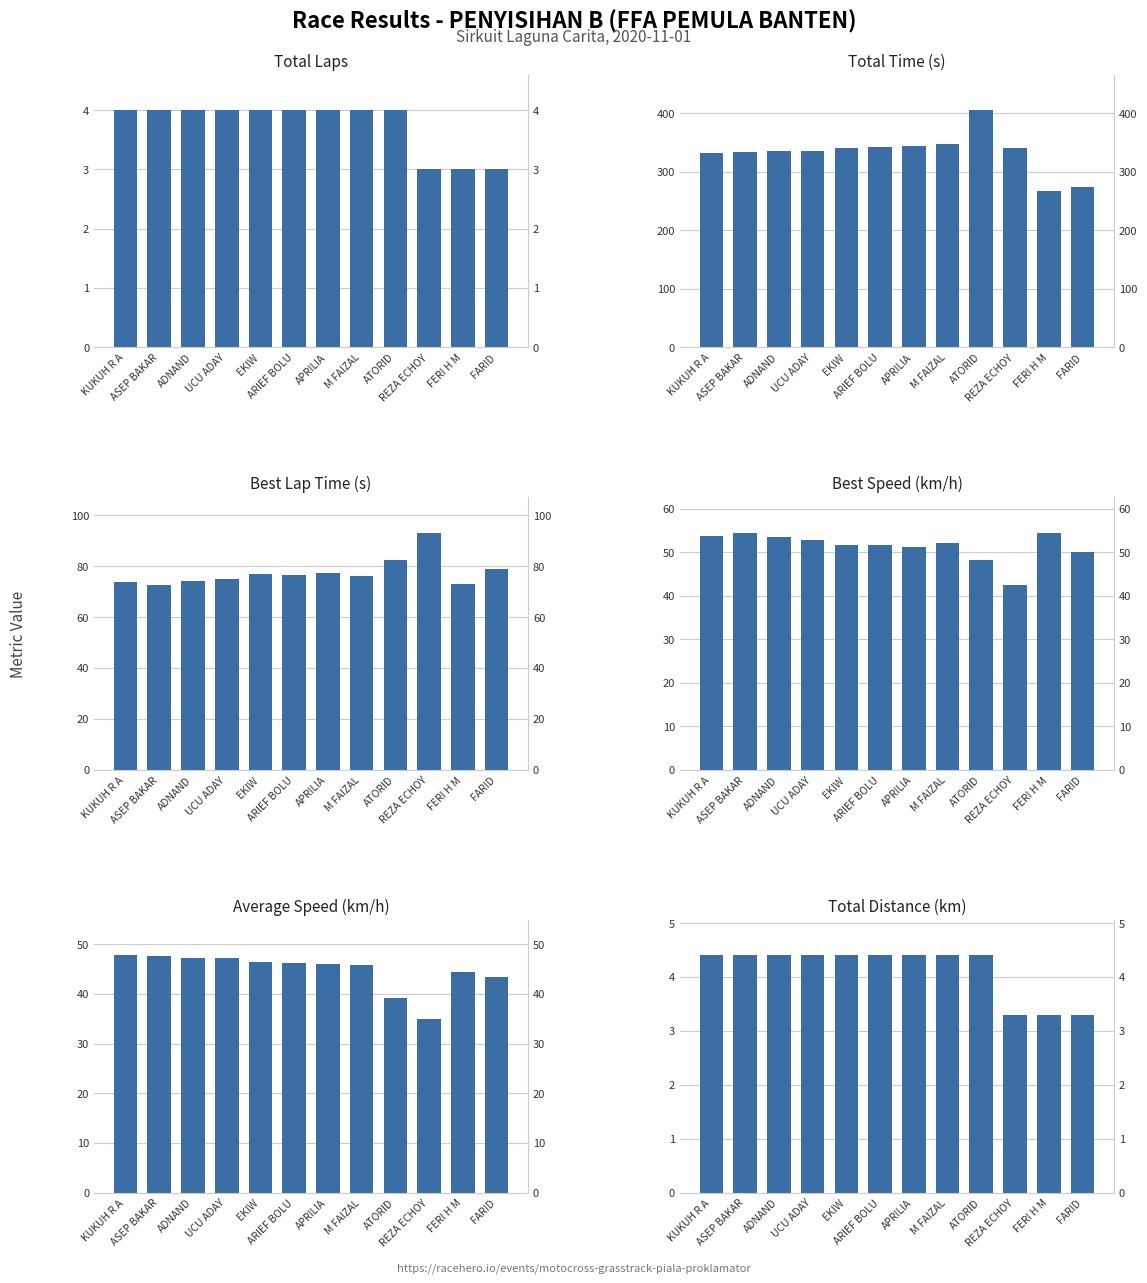

What is the difference between the maximum and minimum values in the Total_Time series?

137.8